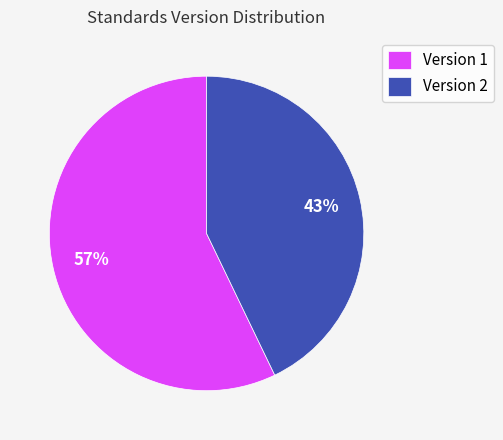

What is the ratio of the value at Version 1 to the value at Version 2?

1.3